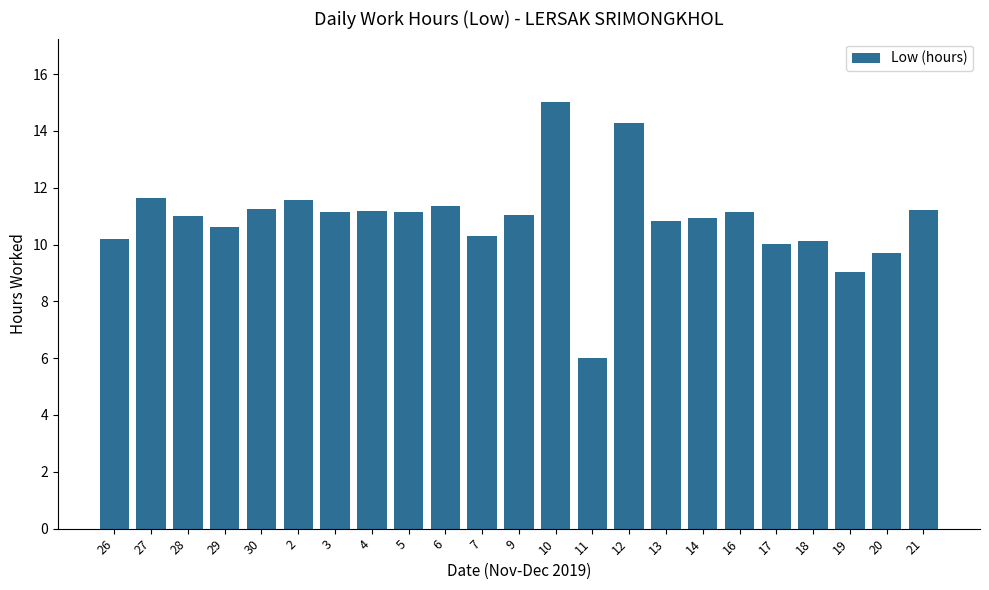

At which label does the data first exceed 11?

27